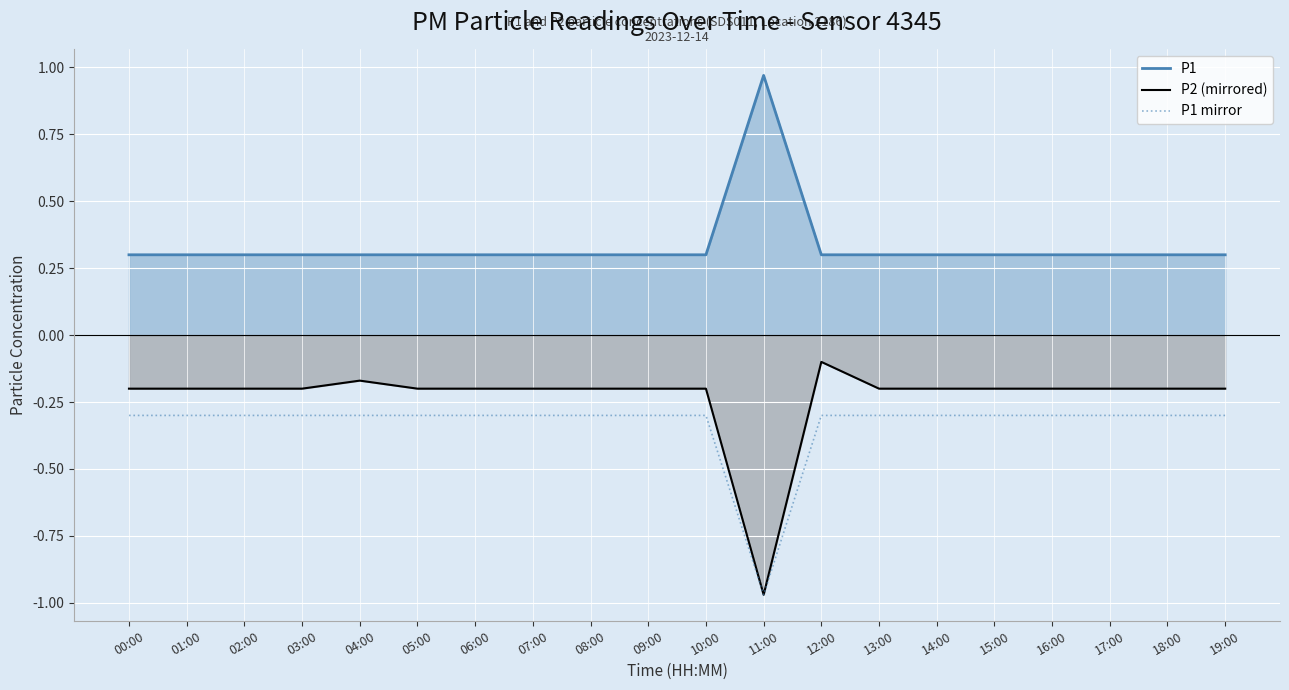

At which label does P1 mirror reach its peak?

00:00